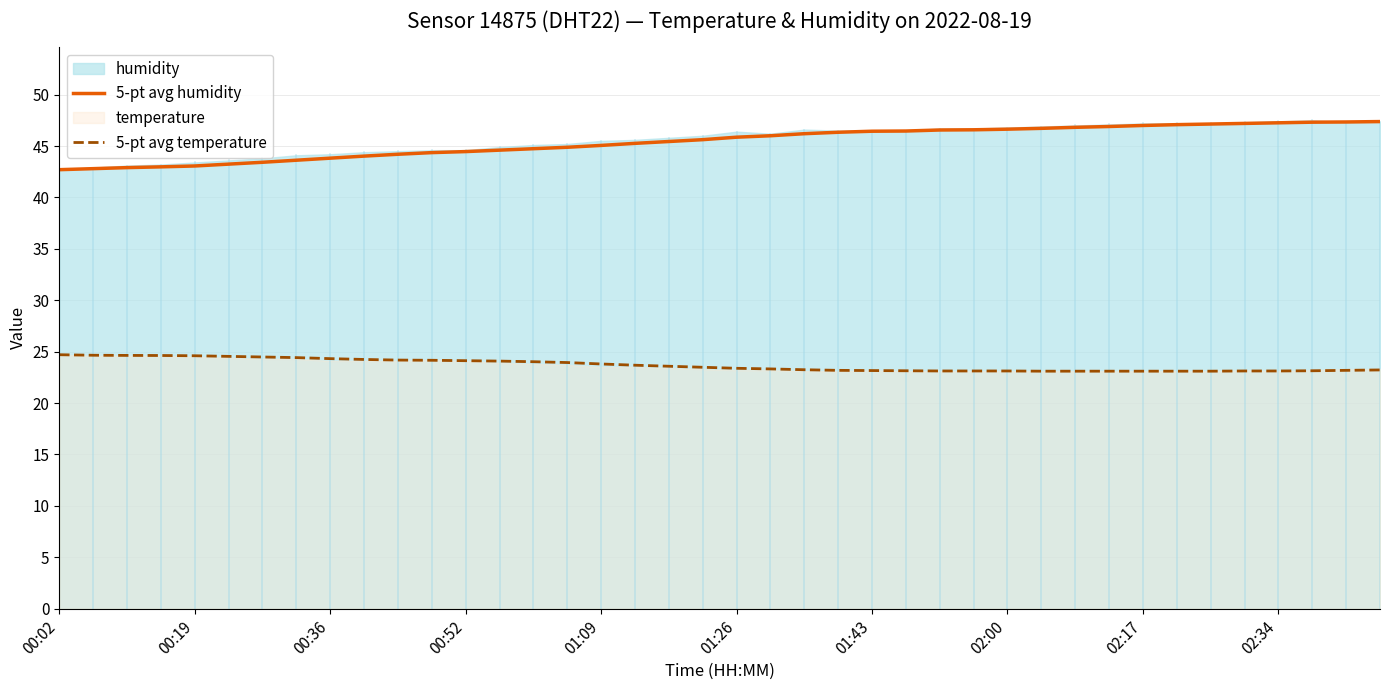

Reading right to left, extract all data points from this chart.

5-pt avg humidity: 47.4	47.3	47.3	47.3	47.2	47.1	47.1	47.0	46.9	46.8	46.7	46.6	46.6	46.6	46.5	46.4	46.3	46.2	46.0	45.9	45.6	45.4	45.3	45.1	44.9	44.7	44.6	44.5	44.4	44.2	44.0	43.8	43.6	43.4	43.2	43.1	43.0	42.9	42.8	42.7
5-pt avg temperature: 23.2	23.2	23.1	23.1	23.1	23.1	23.1	23.1	23.1	23.1	23.1	23.1	23.1	23.1	23.1	23.2	23.2	23.2	23.3	23.4	23.5	23.6	23.7	23.8	23.9	24.0	24.1	24.1	24.2	24.2	24.2	24.3	24.4	24.5	24.5	24.6	24.6	24.6	24.6	24.7